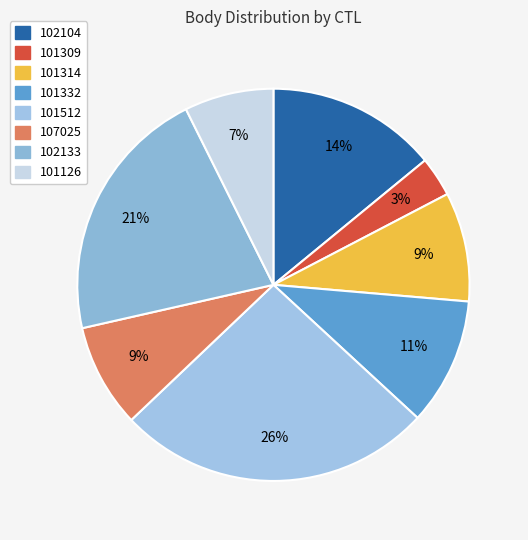

Between 101309 and 102104, which is larger?

102104